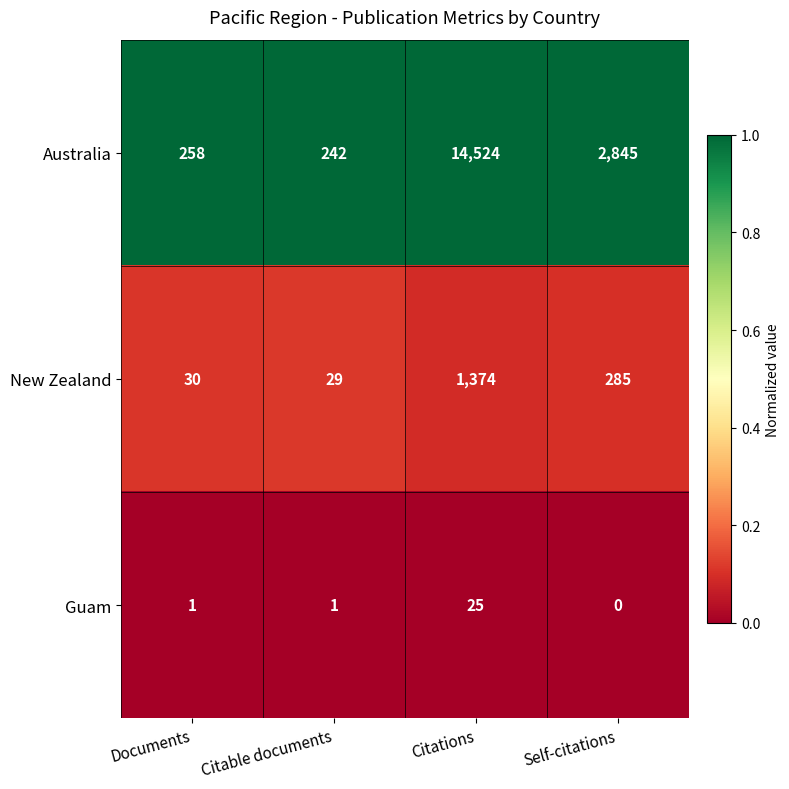

Which series has the widest spread of values?

Australia